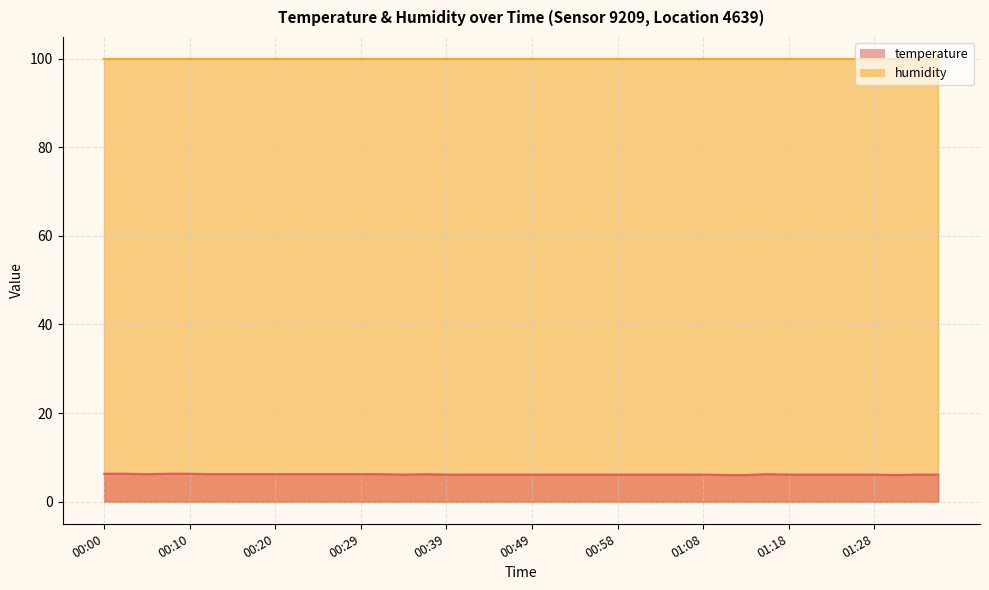

At which label is the value closest to 6?

01:11